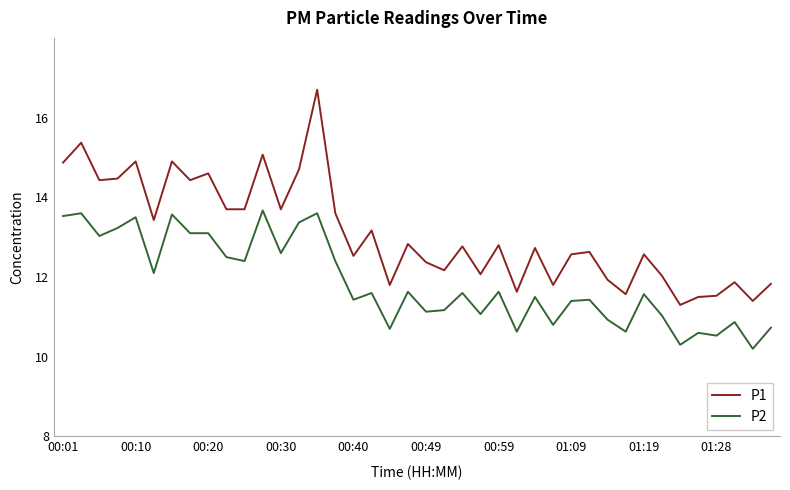

Which series has the widest spread of values?

P1